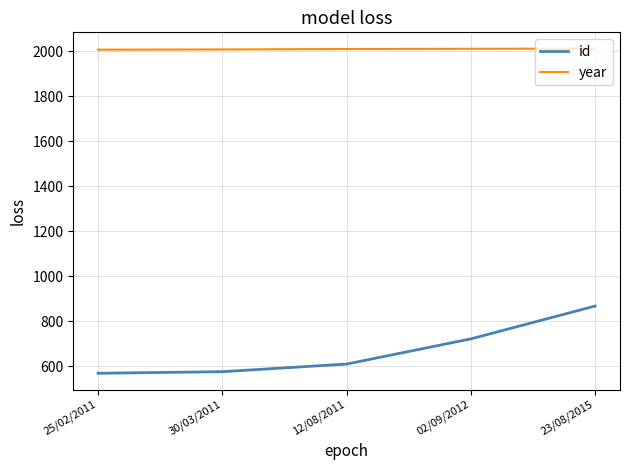

What is the difference between the second highest and minimum values in the id series?

153